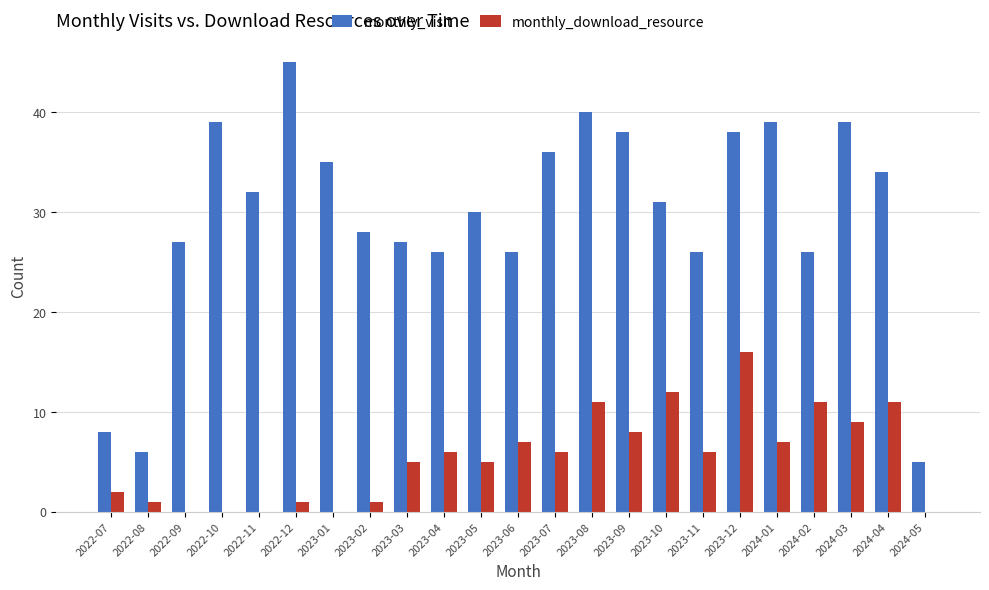

Is it true that monthly_download_resource equals 0 at 2022-09?

True